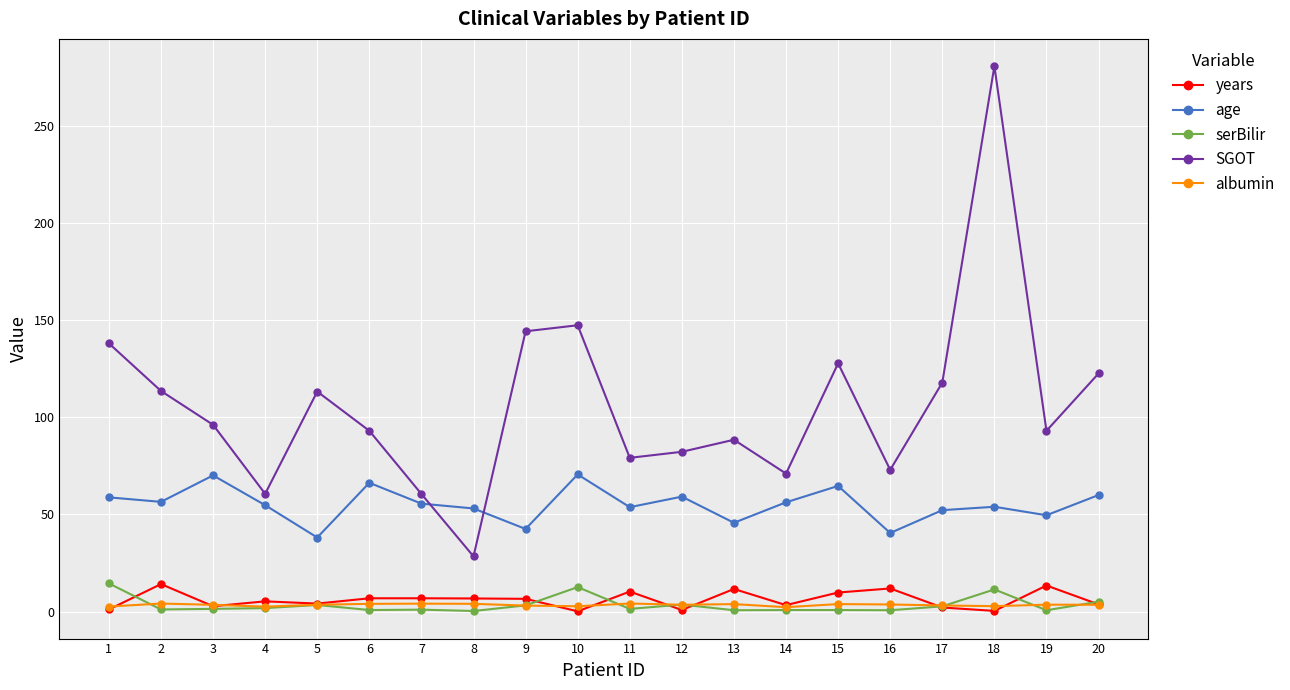

What is the difference between the SGOT values at 4 and 11?

18.5